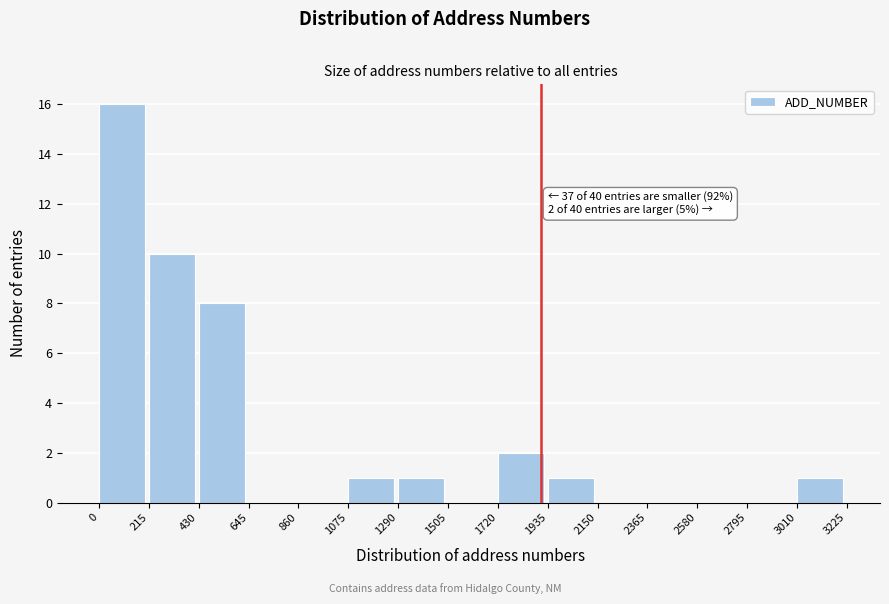

Which range on the x-axis has the tallest bar?

0 to 215